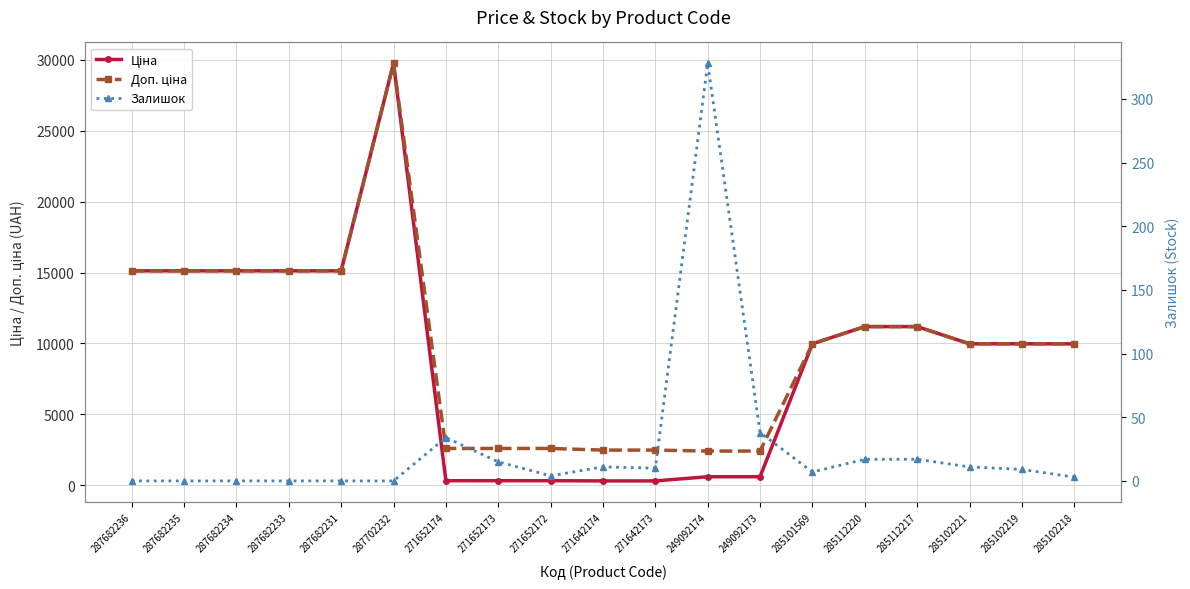

True or false: Доп. ціна has more than 2 interior local peaks.

False